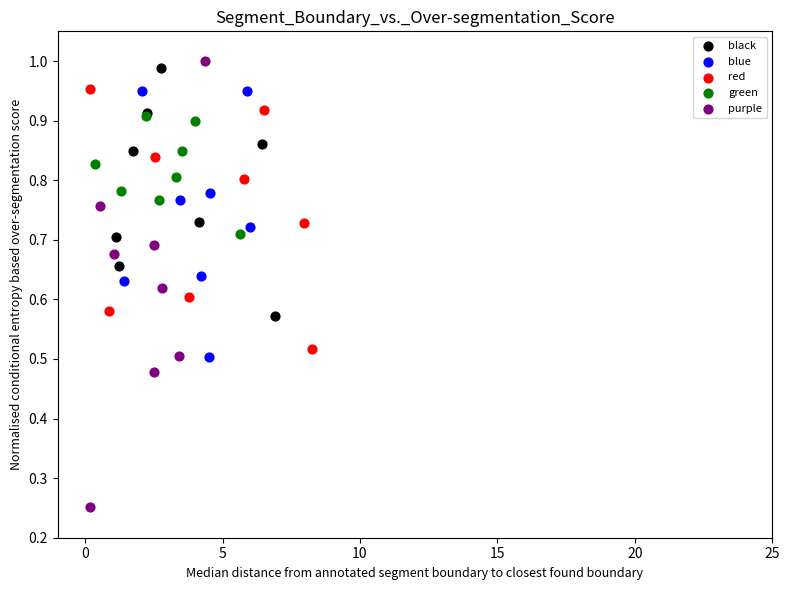

Which series reaches the maximum Y coordinate?

purple